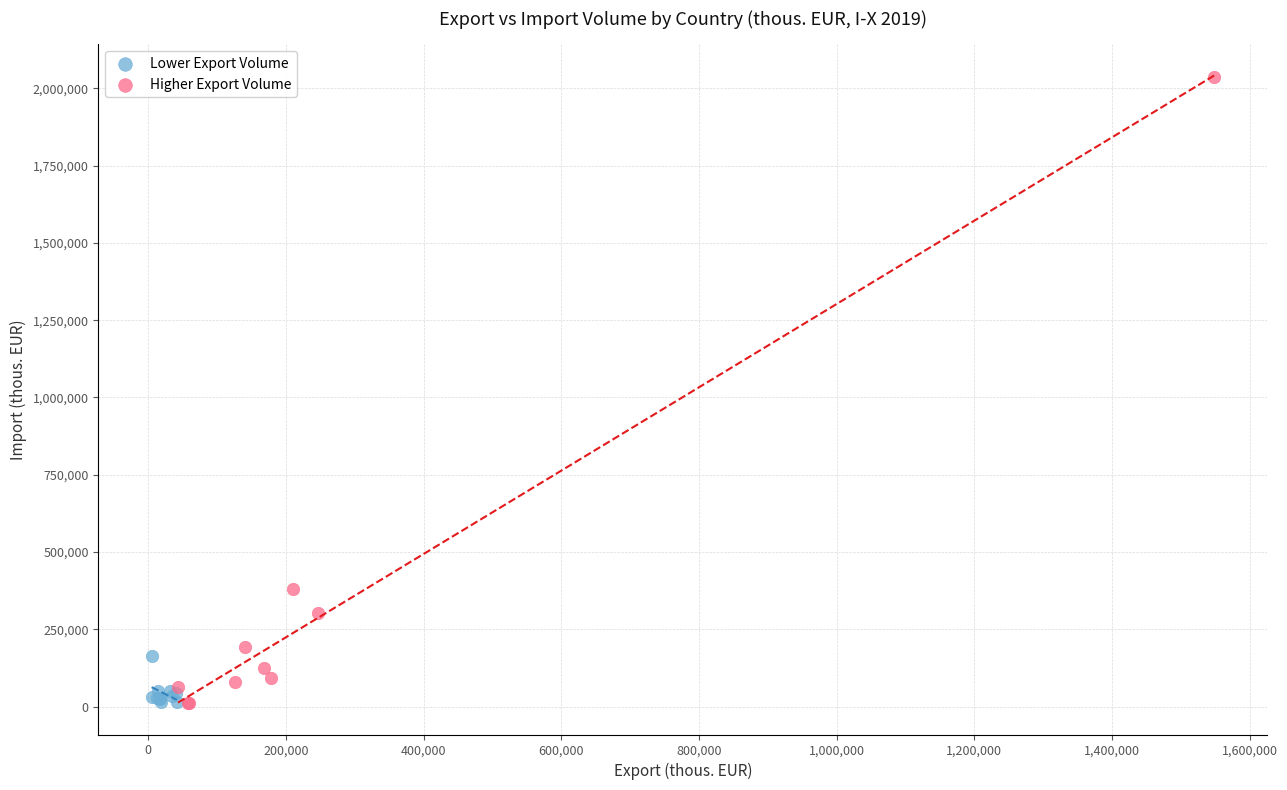

Which series reaches the maximum Y coordinate?

Higher Export Volume